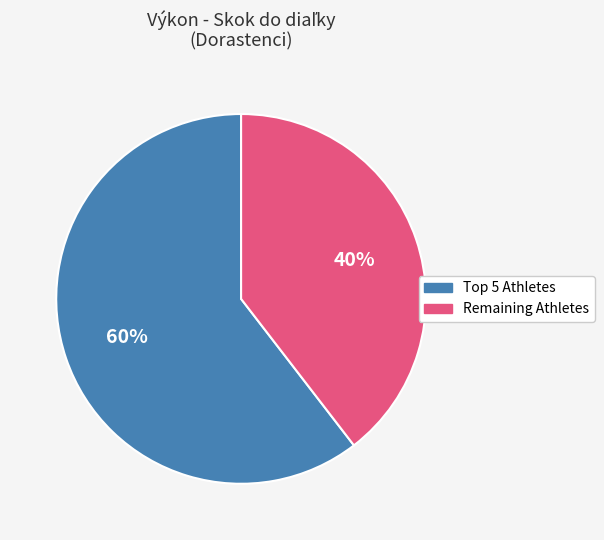

To the nearest percent, what is the average slice percentage?

50%